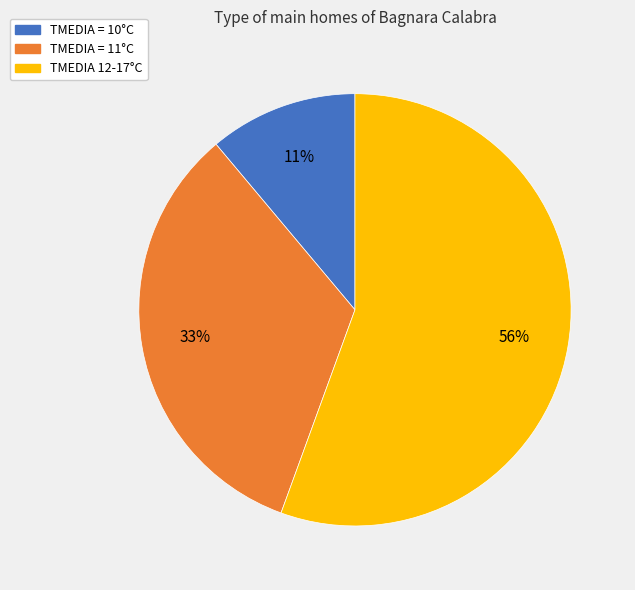

How many segments does this pie chart have?

3